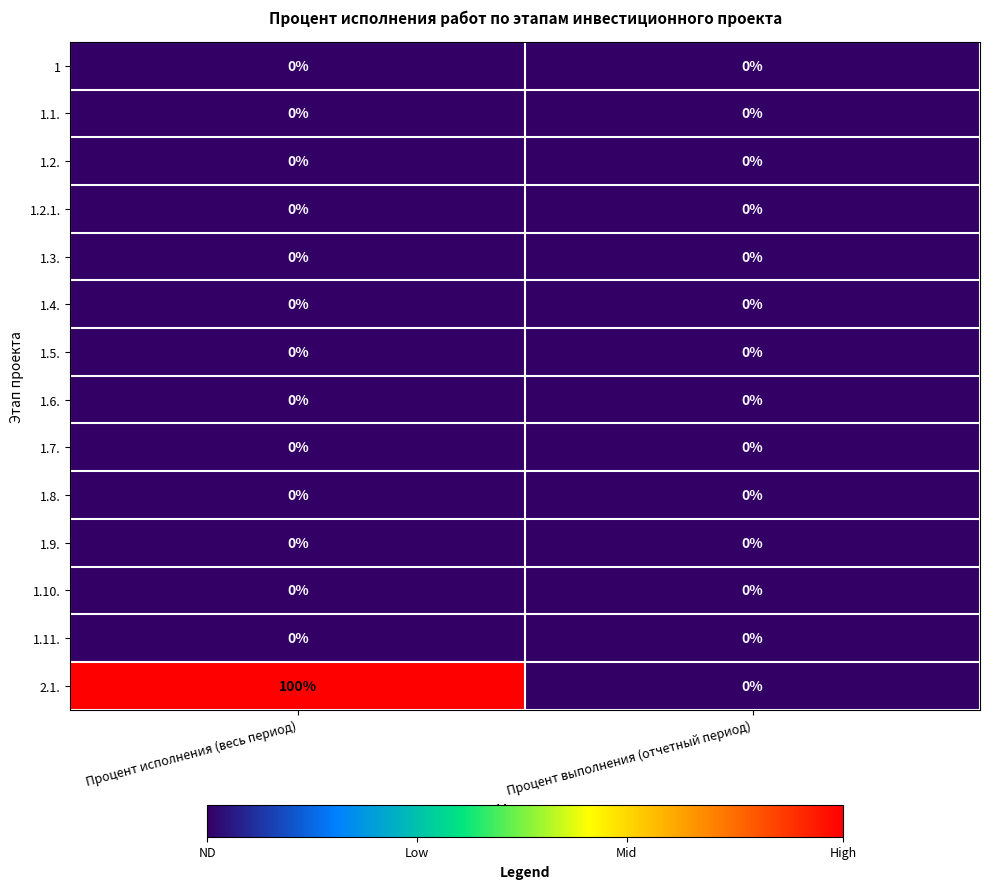

The value of 1.11. at Процент выполнения (отчетный период) is 0. True or false?

True